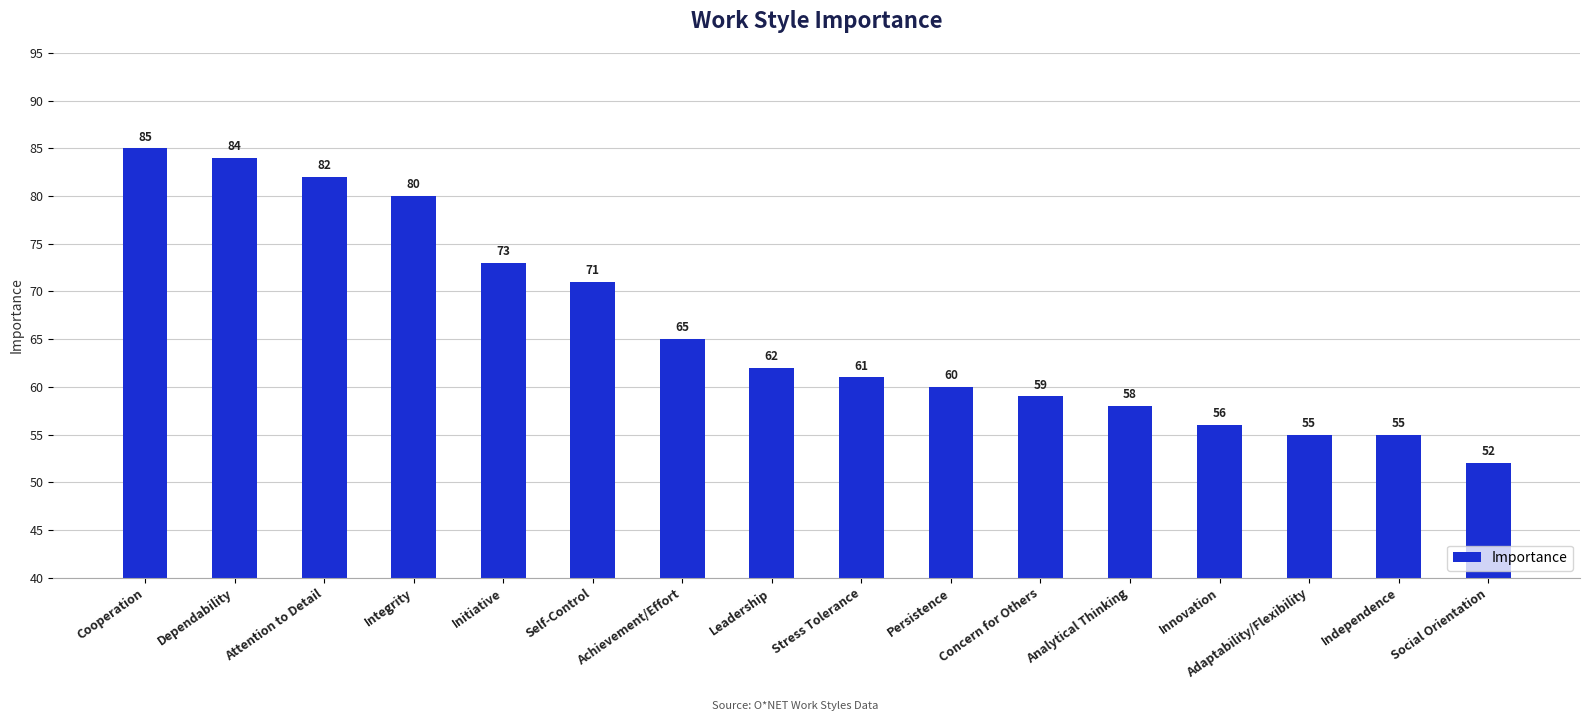

What is the minimum value shown in the chart?

52